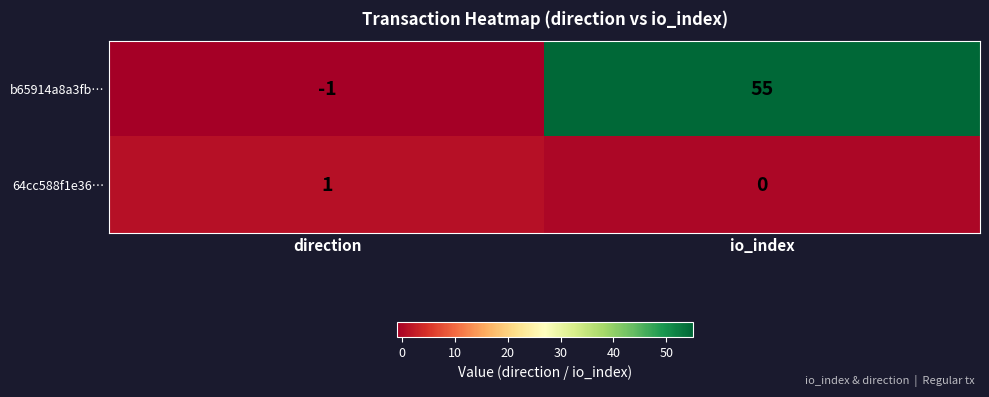

Rank the series by their average value, from highest to lowest.

b65914a8a3fb…, 64cc588f1e36…